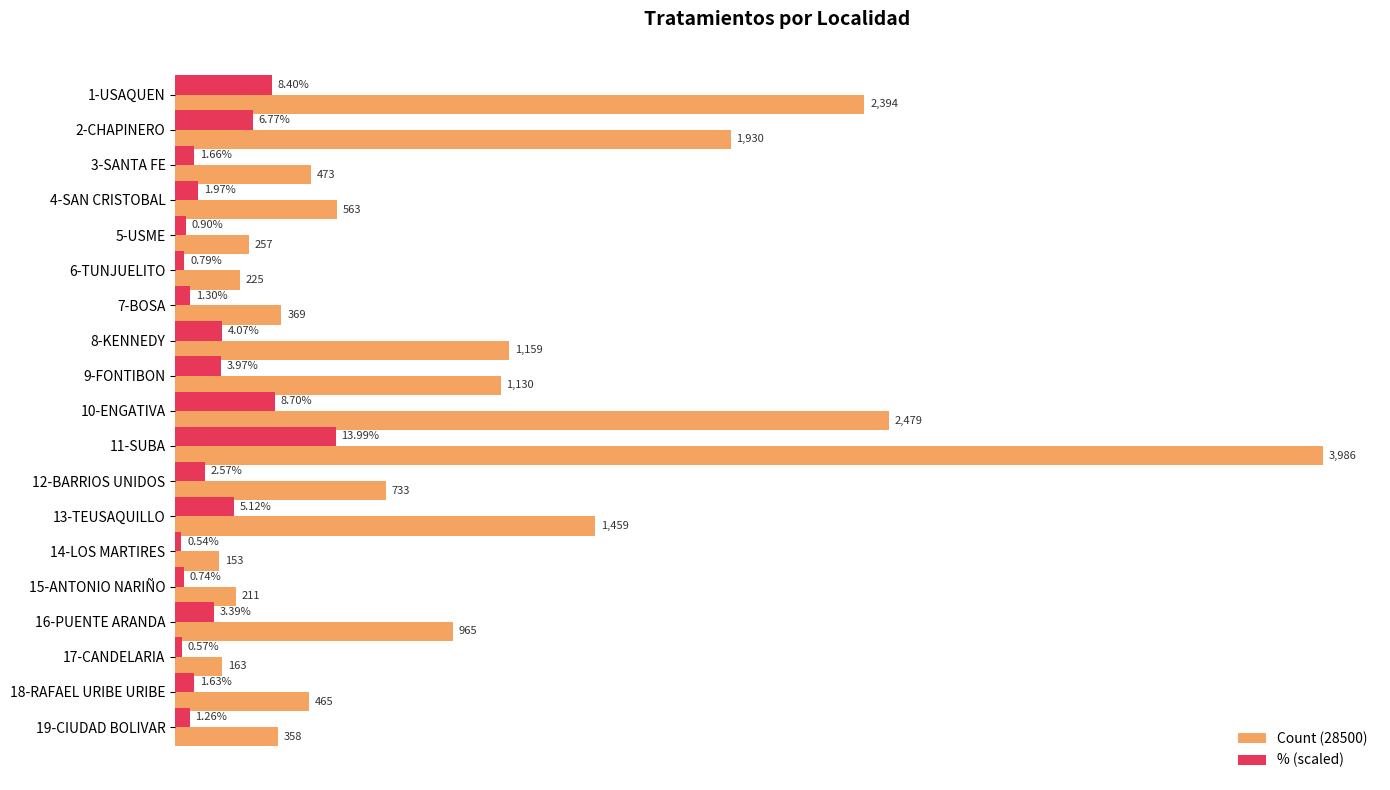

Rank the series by their maximum value, from highest to lowest.

Count (28500), % (scaled)